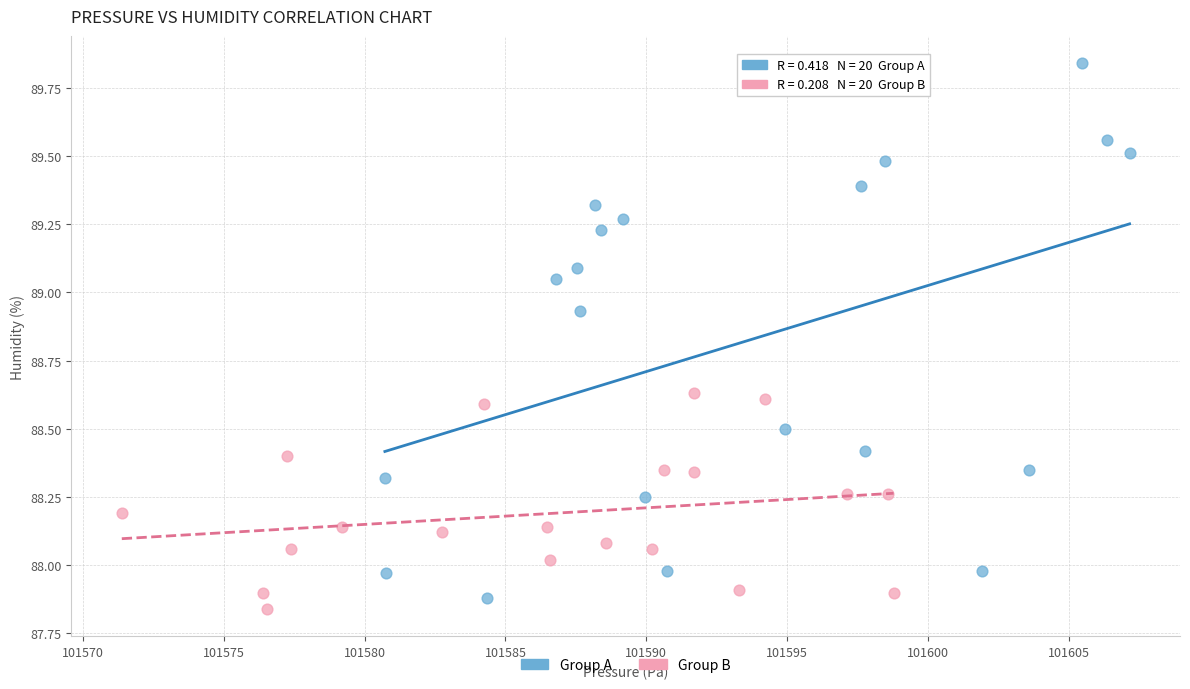

Which series reaches the maximum Y coordinate?

Group A